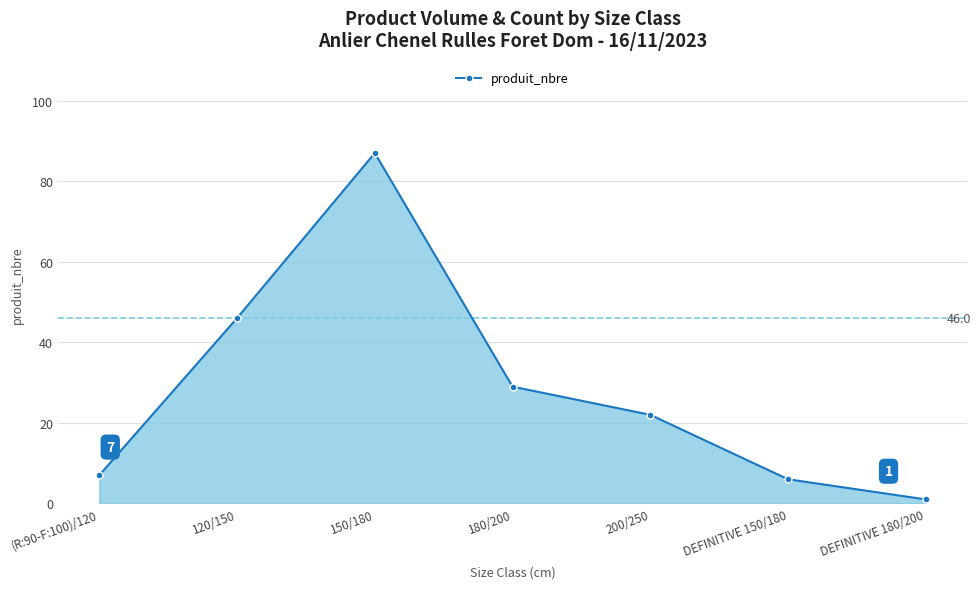

What value does the data have at 200/250, to the nearest 5?

20